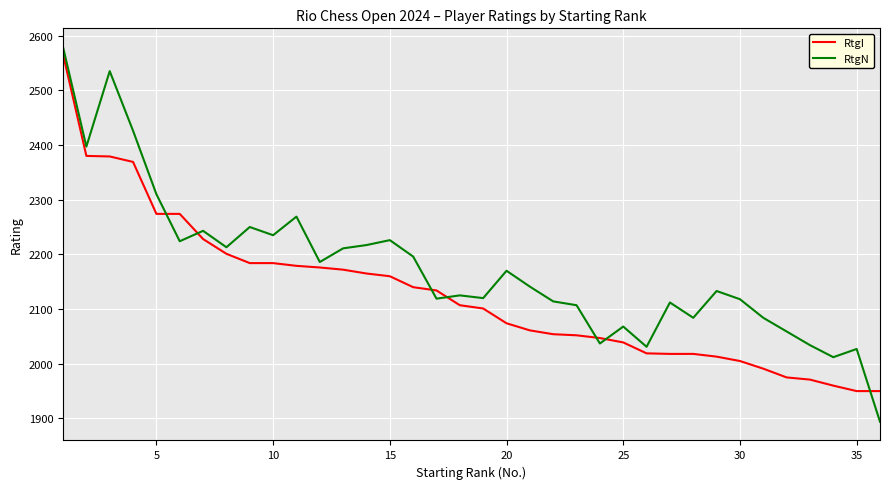

What is the difference between the maximum and minimum values in the RtgI series?

616